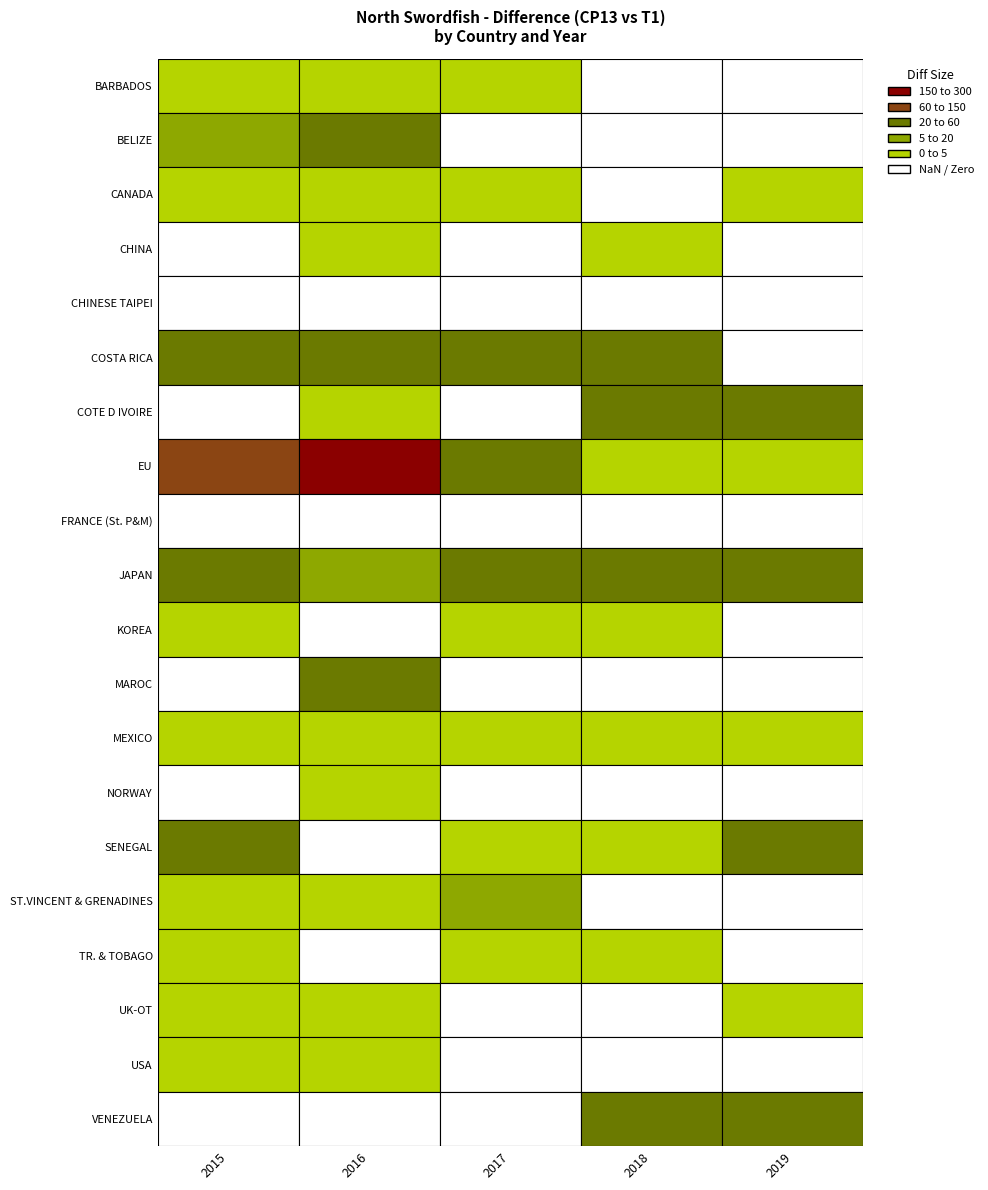

Rank the series at 1 from lowest to highest value.

CHINESE TAIPEI, FRANCE (St. P&M), KOREA, SENEGAL, TR. & TOBAGO, VENEZUELA, COTE D IVOIRE, CHINA, ST.VINCENT & GRENADINES, BARBADOS, USA, NORWAY, CANADA, UK-OT, MEXICO, JAPAN, COSTA RICA, BELIZE, MAROC, EU